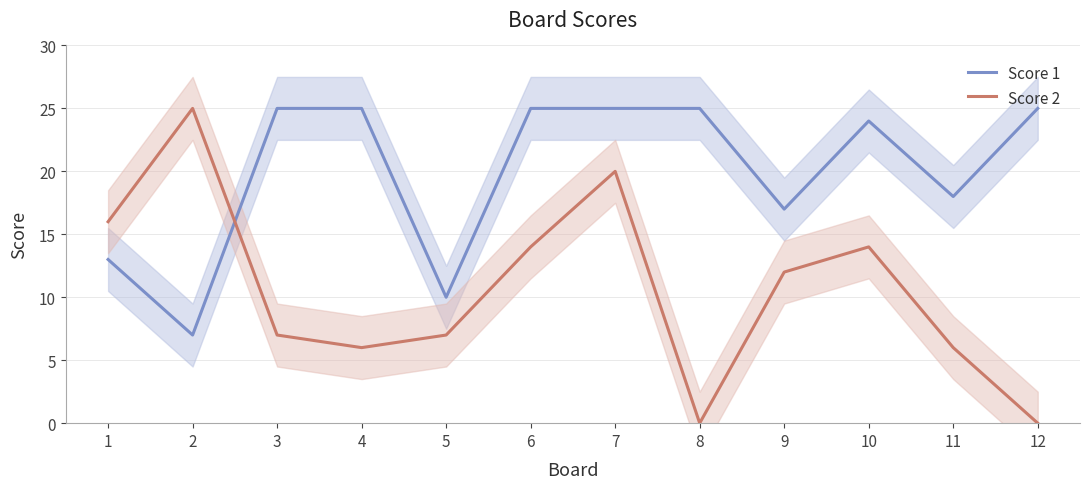

How many intersections are there between Score 1 and Score 2?

1